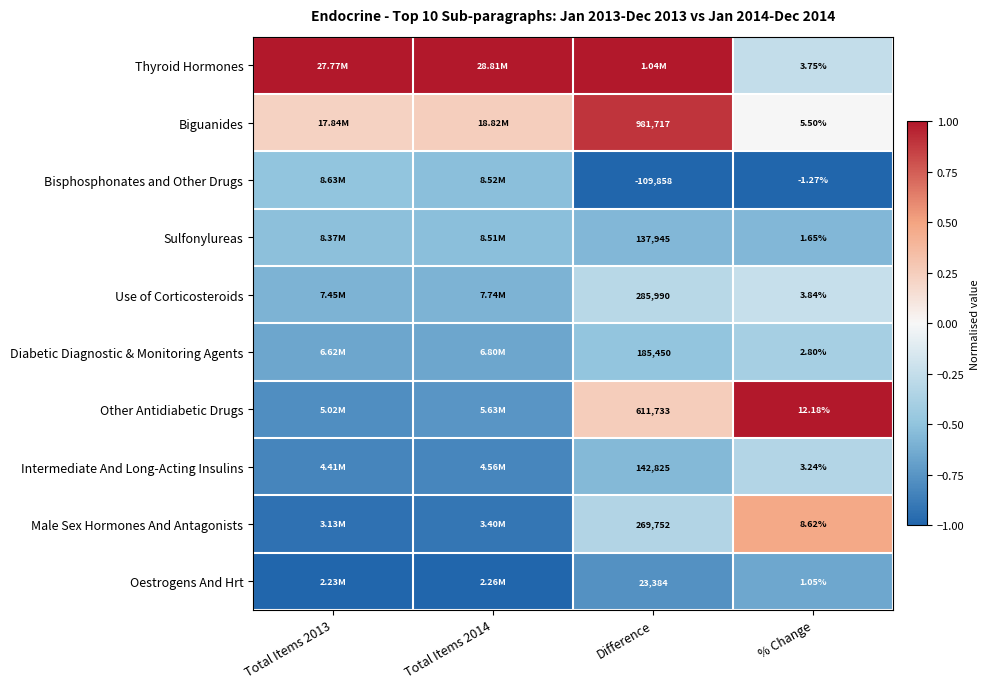

Is the value of Bisphosphonates and Other Drugs at Difference greater than the value of Diabetic Diagnostic & Monitoring Agents at Difference?

No